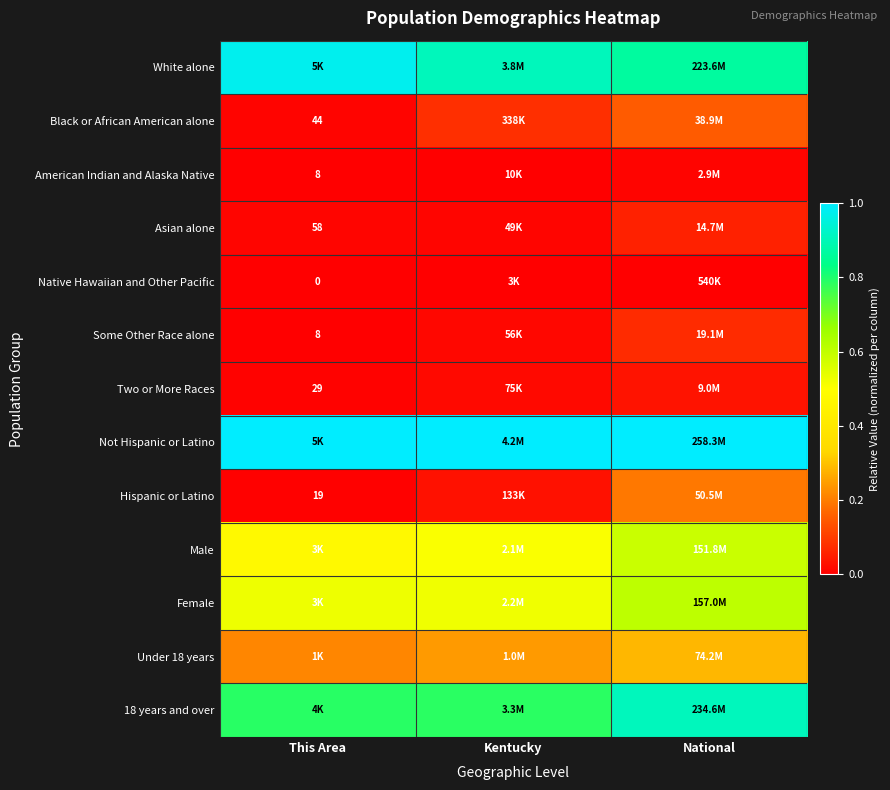

Is the value of Black or African American alone at This Area greater than the value of Asian alone at This Area?

No